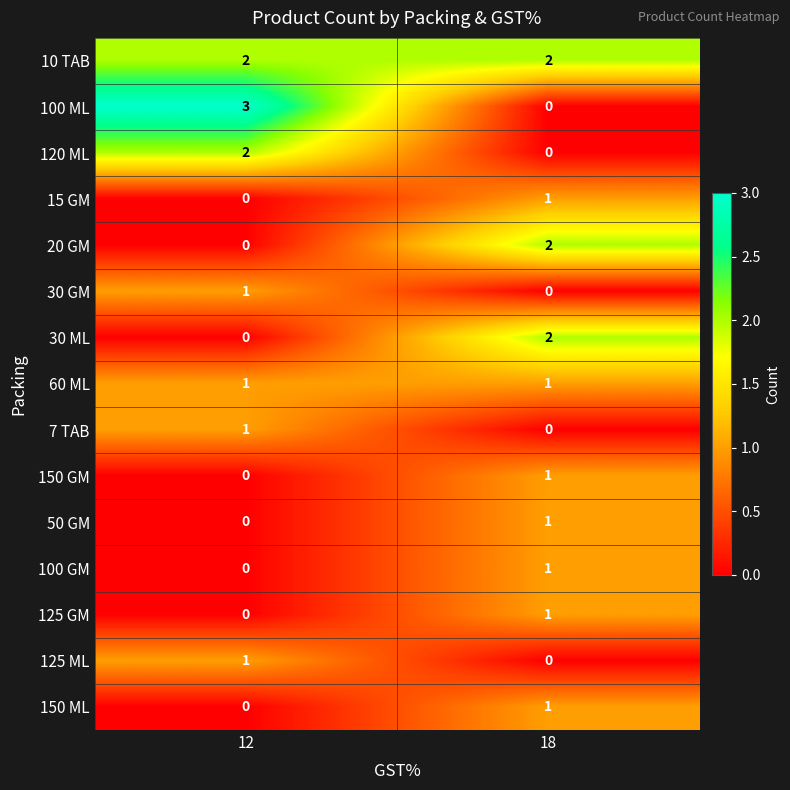

What is the greatest value displayed?

3